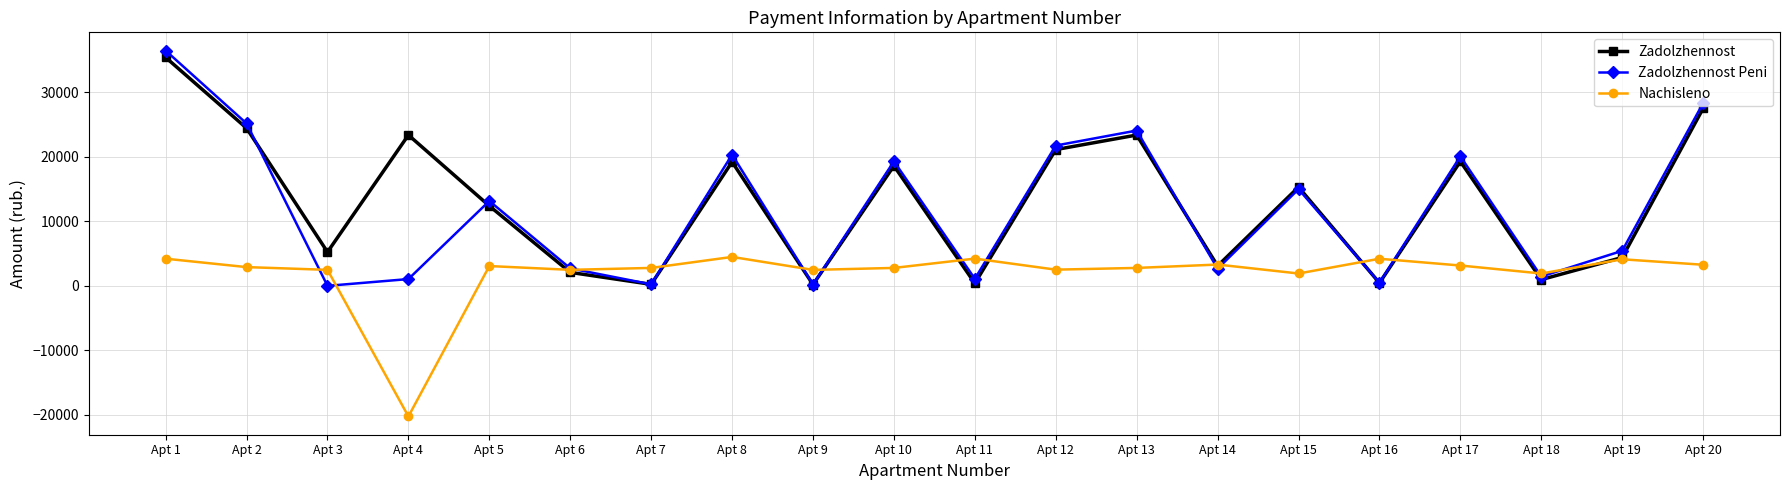

Is this an area chart (filled region under the line)?

No